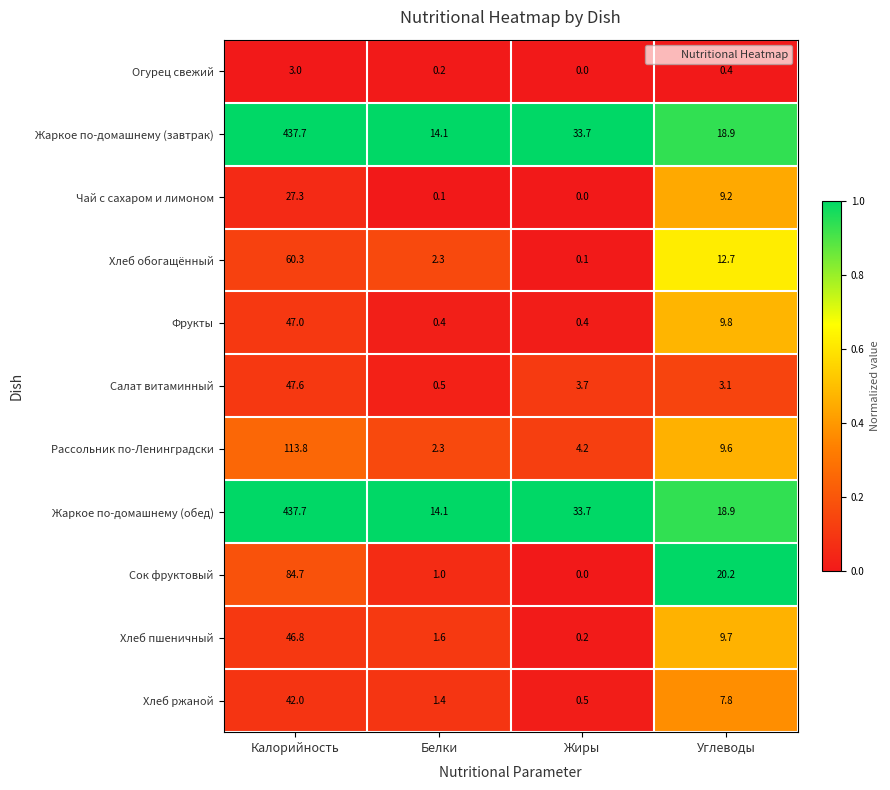

How many distinct data groups are displayed?

11